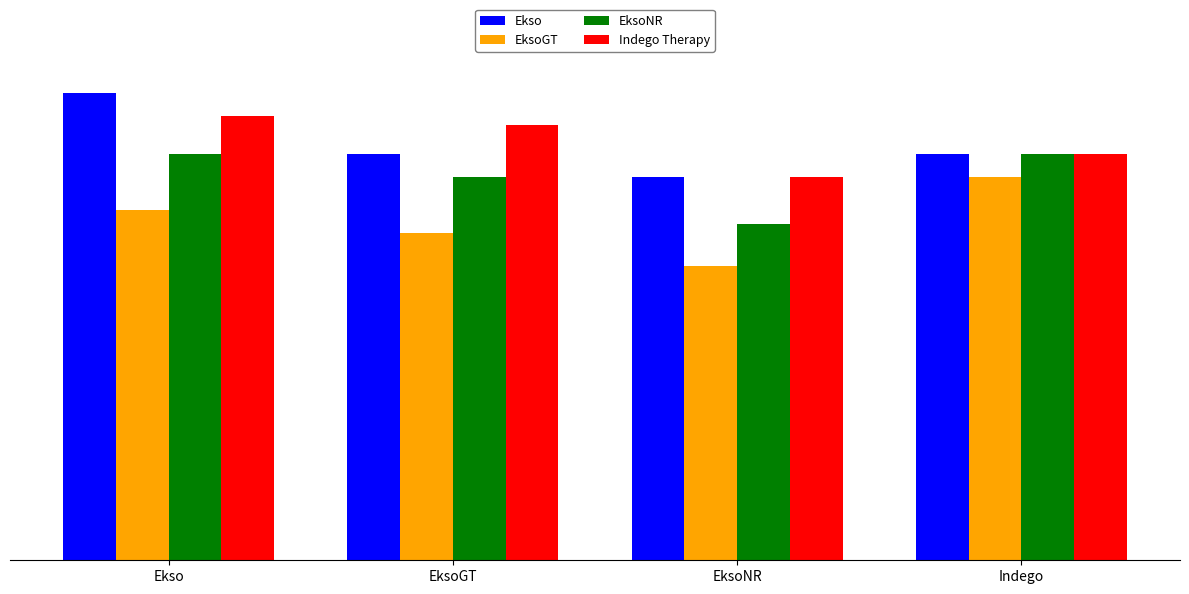

Which series has the largest total across all categories?

Indego Therapy